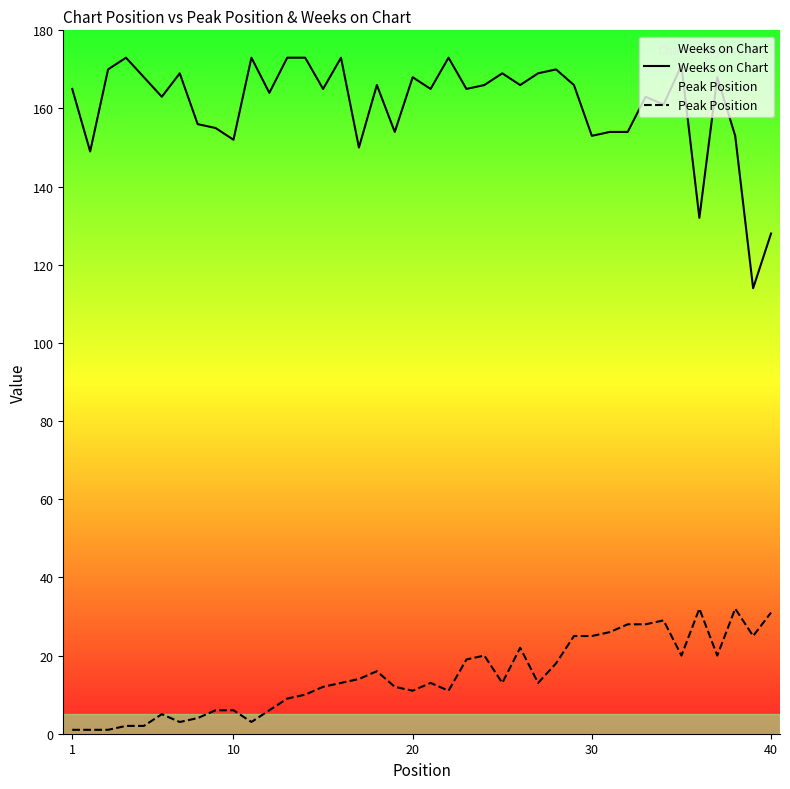

How many interior local valleys does the Weeks on Chart series have?

14